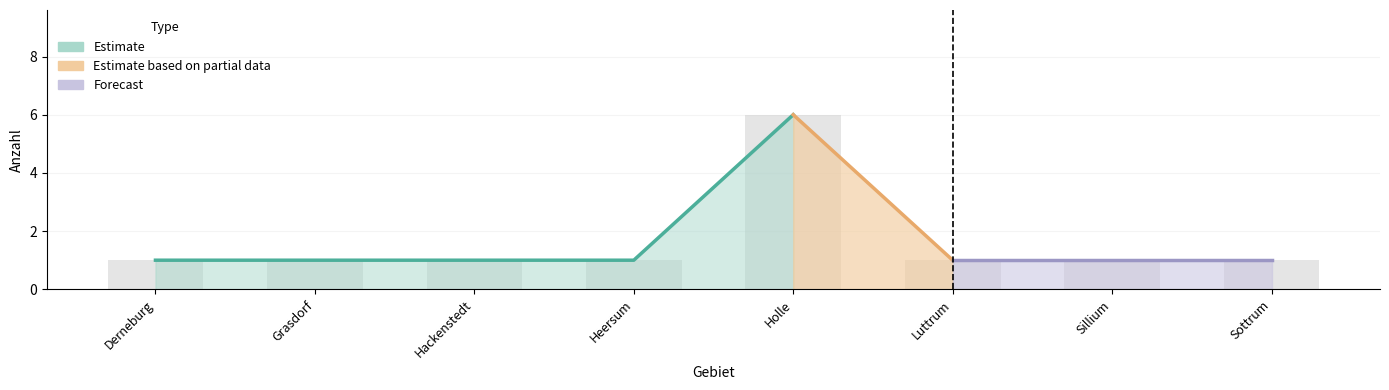

What value does the data have at Derneburg?

1